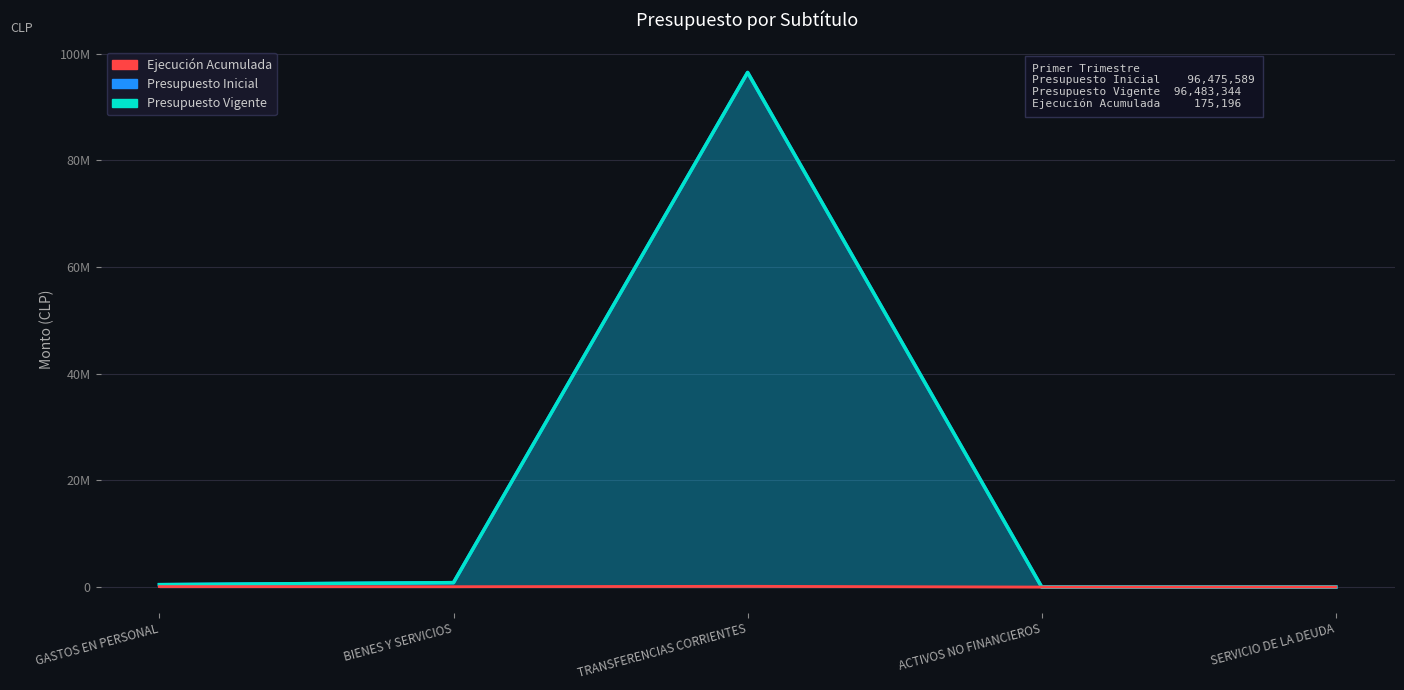

What is the difference between the highest and lowest values at BIENES Y SERVICIOS?

756123